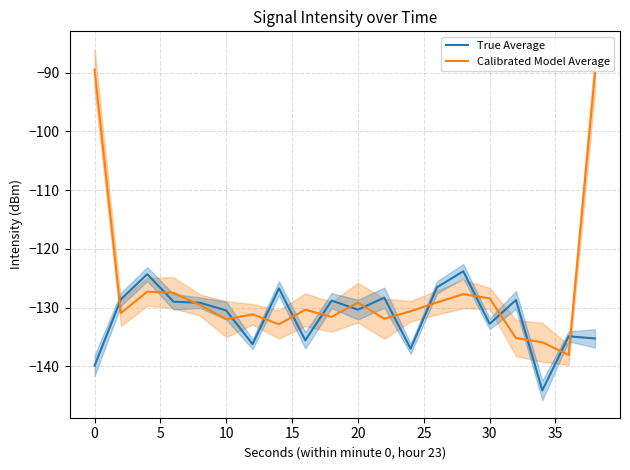

True or false: Calibrated Model Average has a value of -37.0 at 10.

False